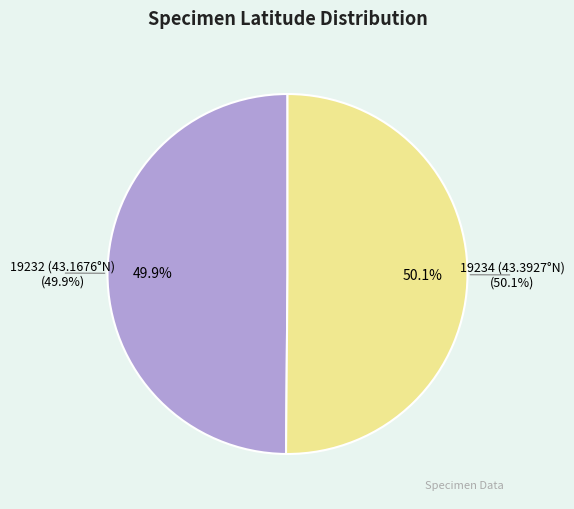

To the nearest percent, what is the average slice percentage?

50%